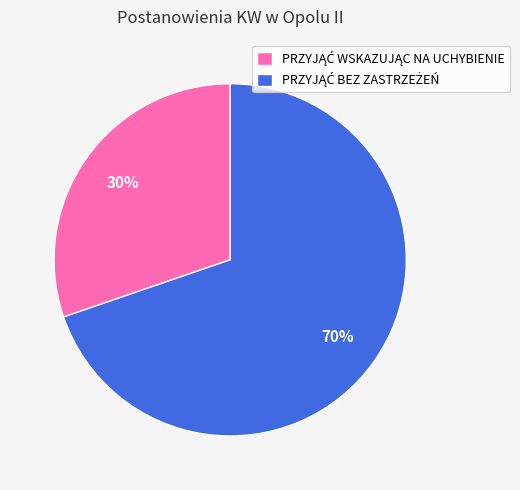

To the nearest percent, what is the average slice percentage?

50%